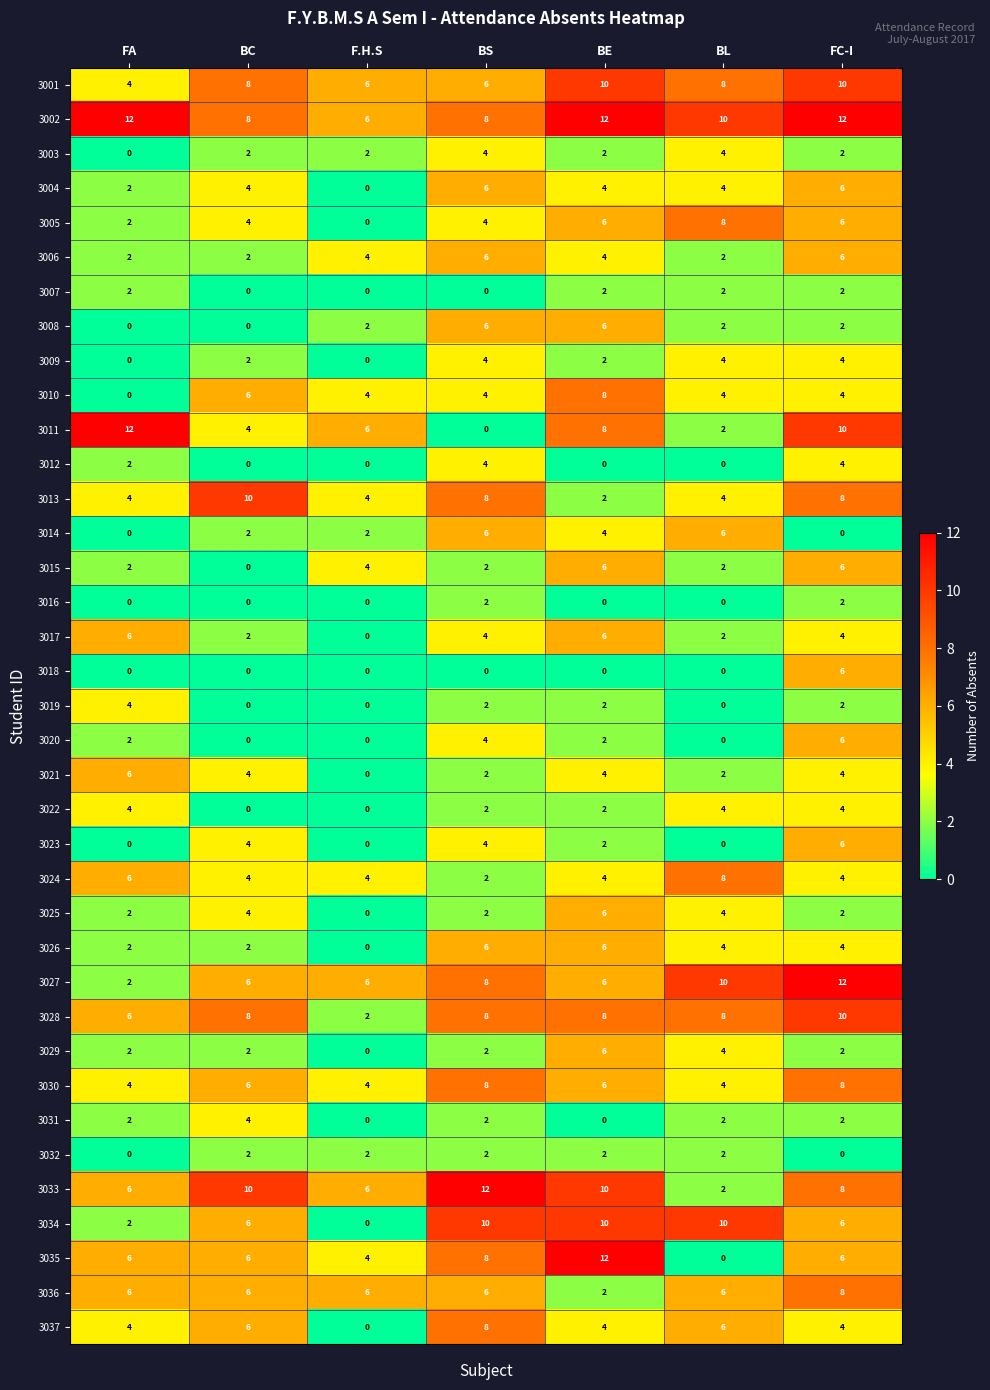

At which category is the sum across all series the highest?

FC-I